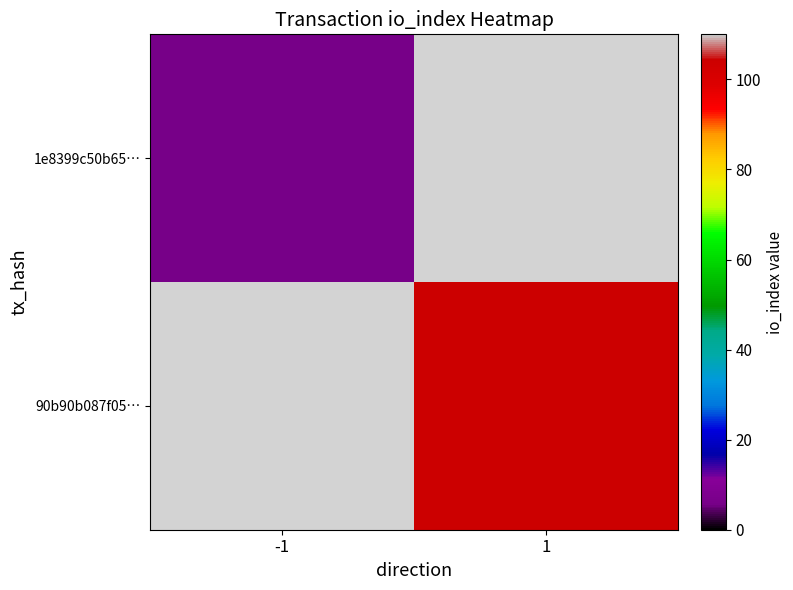

What value does the 1e8399c50b65… series have at -1?

6.0